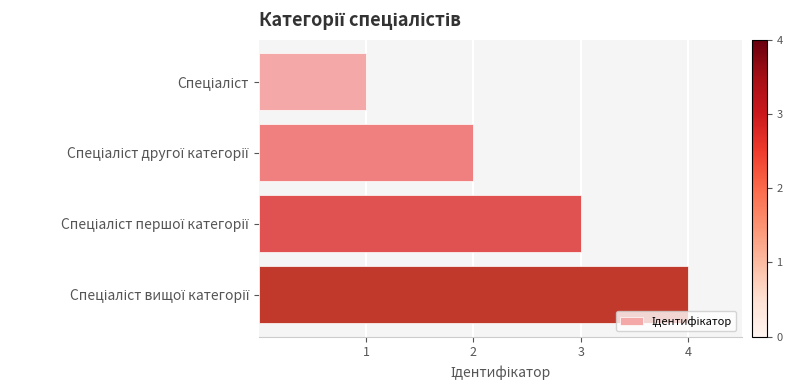

What is the maximum value shown in the chart?

4